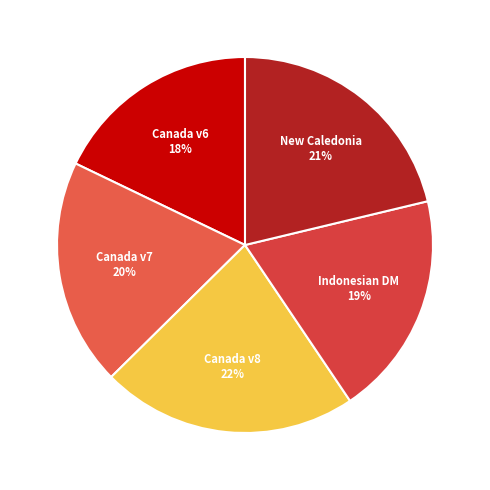

How many slices are in this pie chart?

5